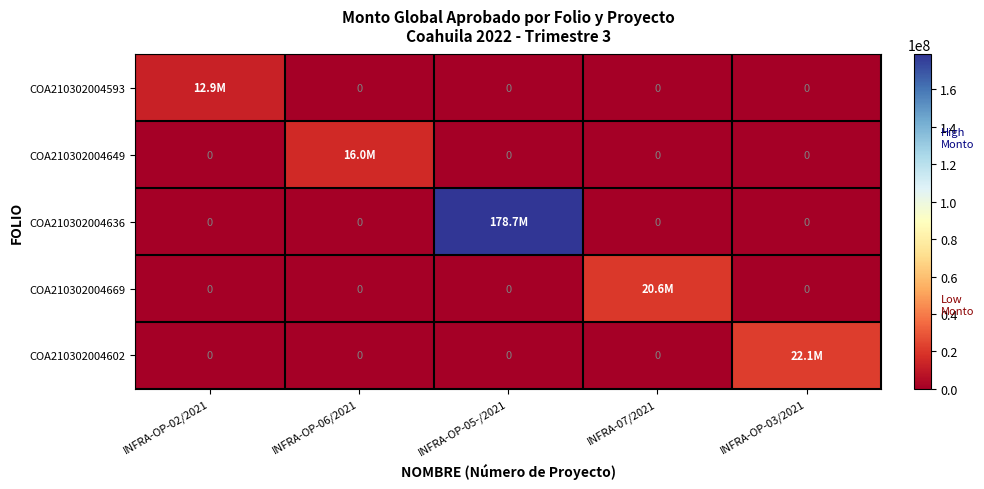

Between INFRA-OP-05-/2021 and INFRA-07/2021, which series saw the biggest shift?

COA210302004636